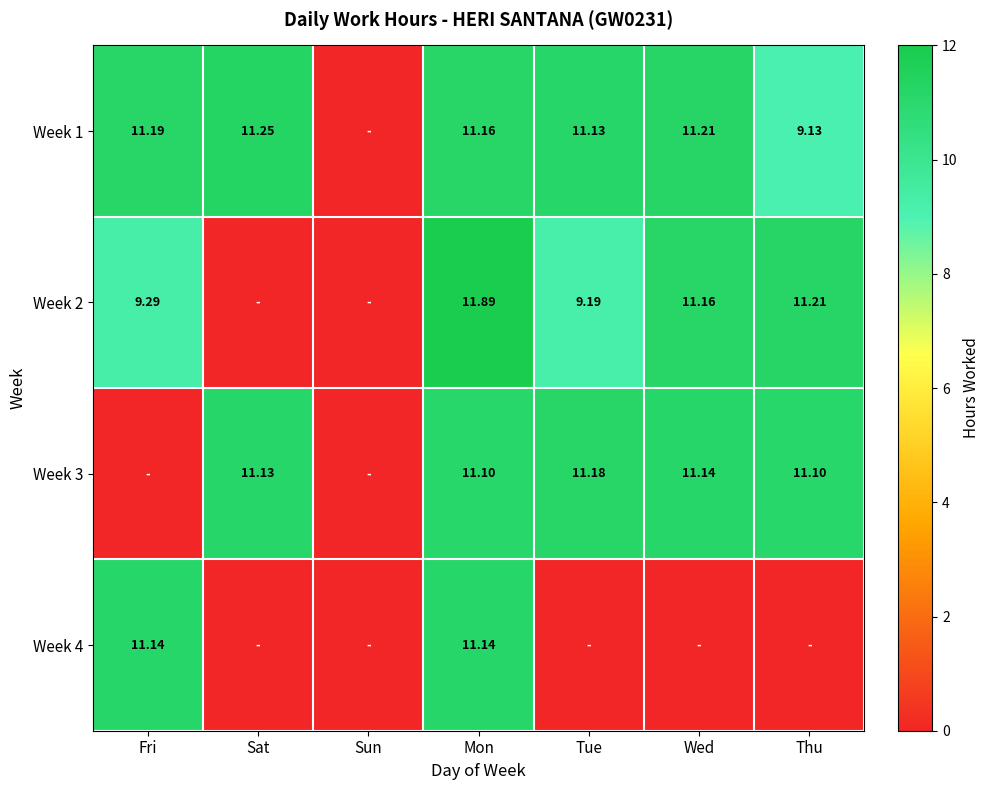

Is the value of Week 2 at Fri greater than the value of Week 4 at Fri?

No